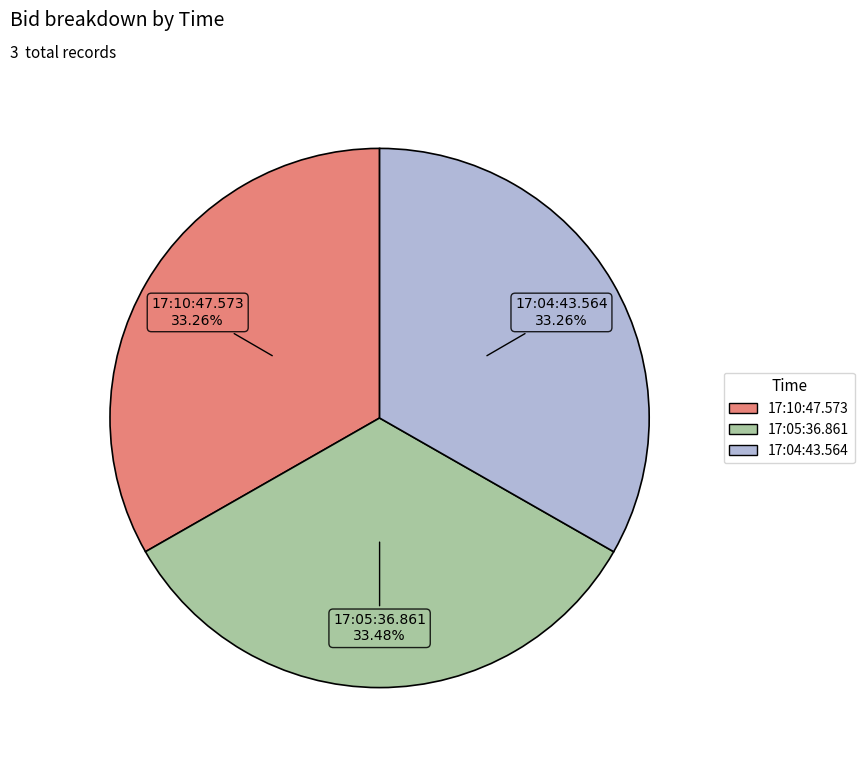

Is there a majority slice in this chart?

No